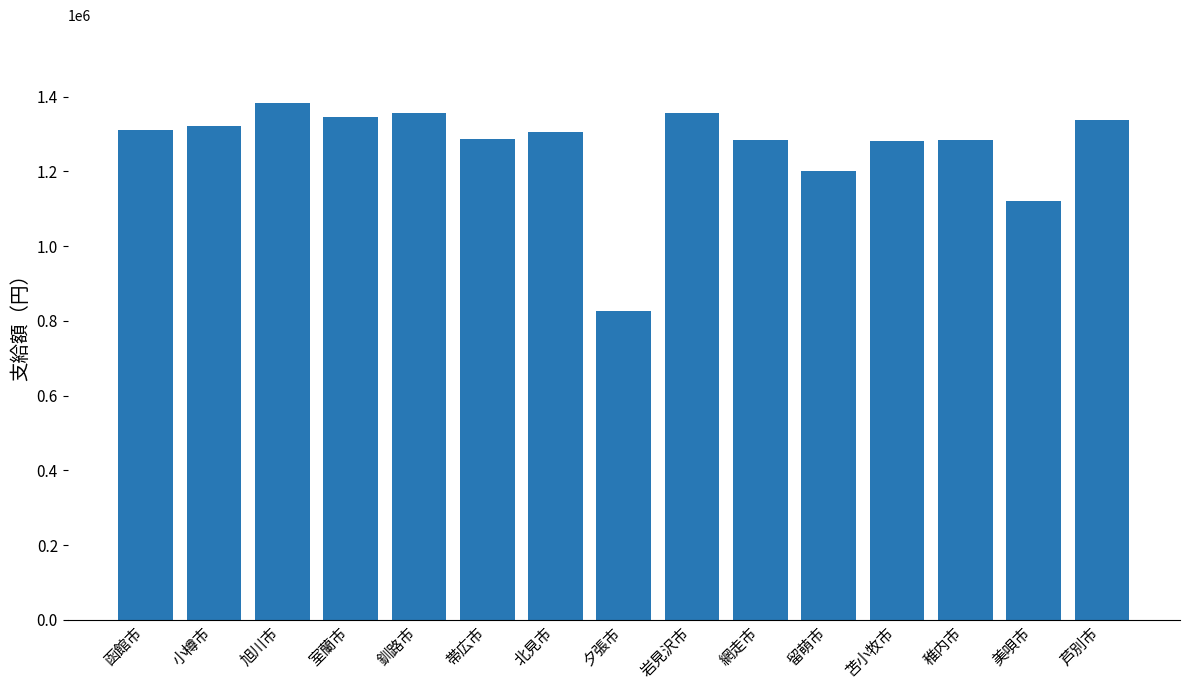

What is the difference between the second highest and minimum values?

530700